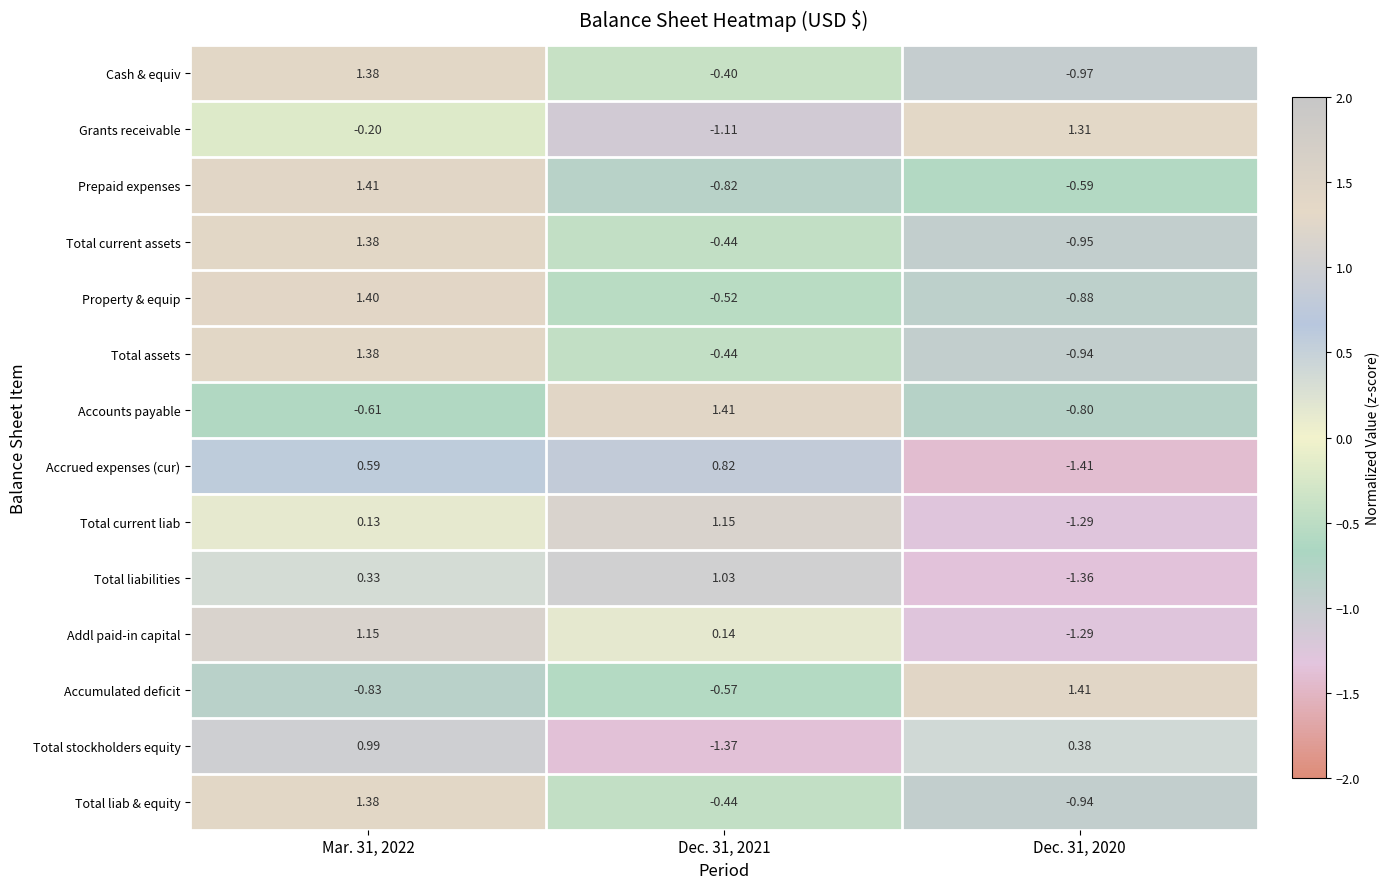

What is the difference between the highest and lowest values at Dec. 31, 2021?

2.8